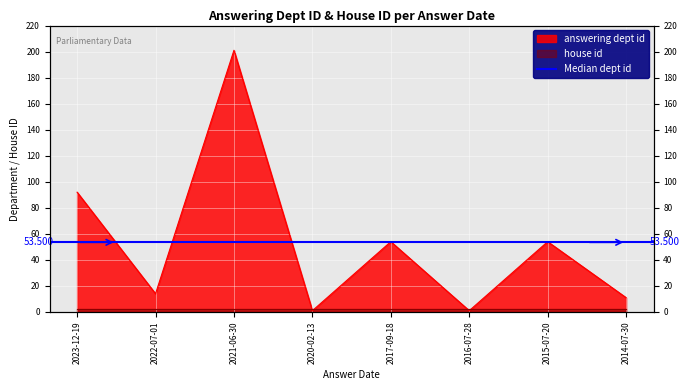

What is the label of the 8th point from the left?

2014-07-30